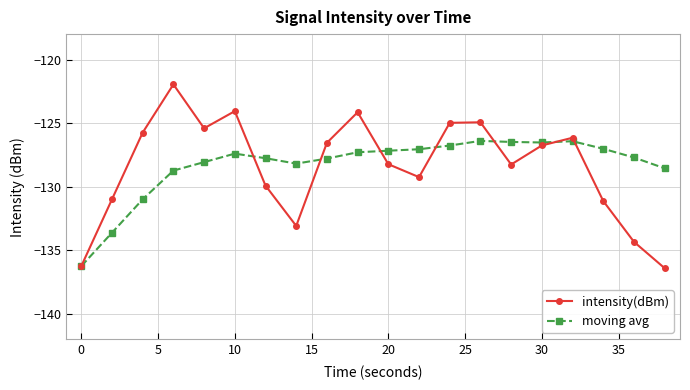

Rank the series by their maximum value, from highest to lowest.

intensity(dBm), moving avg